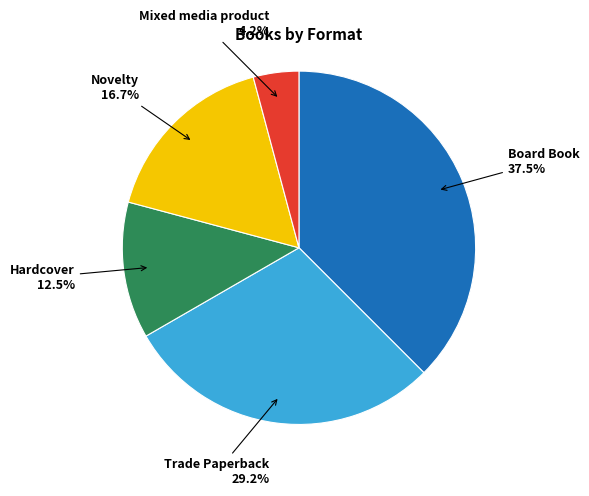

How many slices are in this pie chart?

5